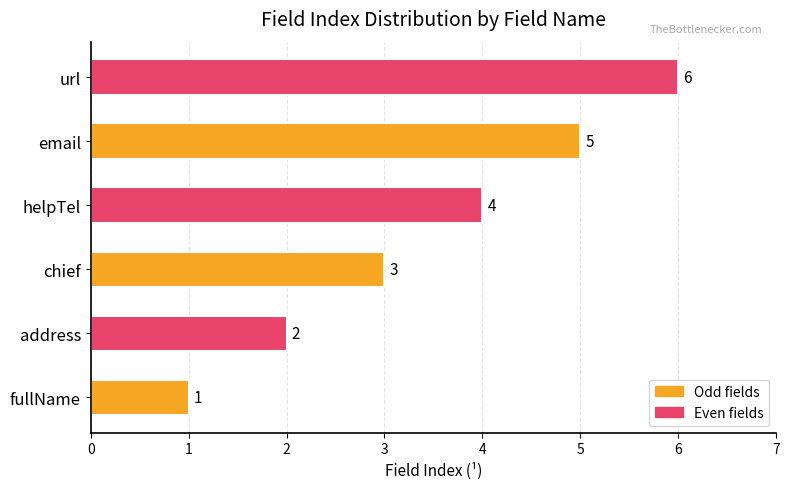

What is the smallest value displayed?

1